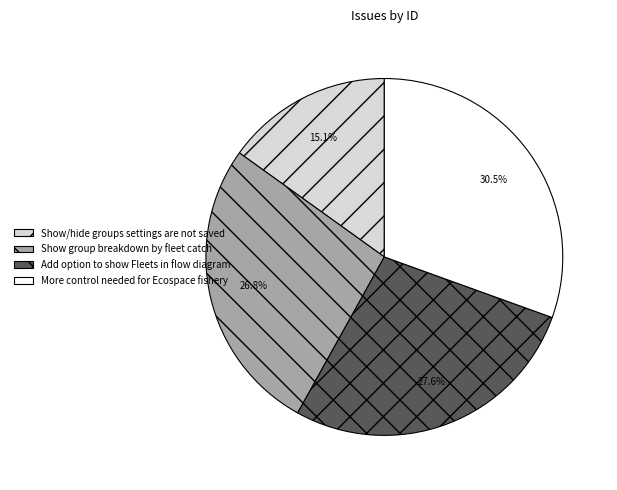

Is Show group breakdown by fleet catch the majority of the pie?

No